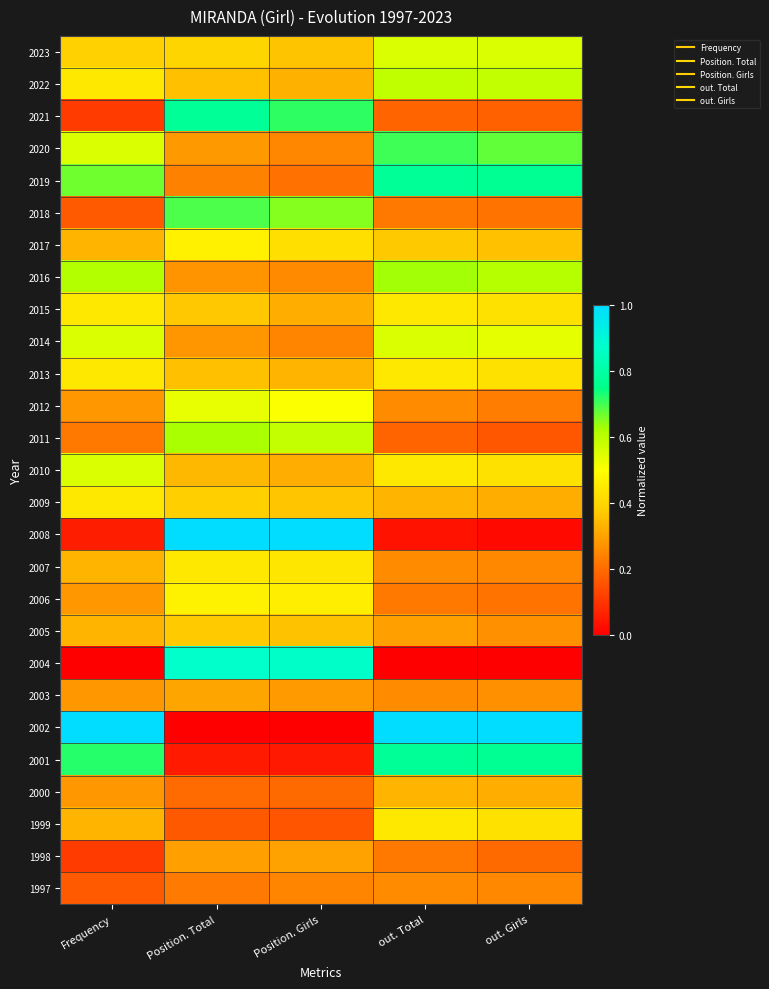

Reading left to right, list all the values displayed in this chart.

2023: Frequency=0.4	Position. Total=0.4	Position. Girls=0.4	out. Total=0.6	out. Girls=0.6
2022: Frequency=0.4	Position. Total=0.4	Position. Girls=0.3	out. Total=0.6	out. Girls=0.6
2021: Frequency=0.1	Position. Total=0.8	Position. Girls=0.7	out. Total=0.2	out. Girls=0.2
2020: Frequency=0.6	Position. Total=0.3	Position. Girls=0.2	out. Total=0.7	out. Girls=0.7
2019: Frequency=0.7	Position. Total=0.2	Position. Girls=0.2	out. Total=0.8	out. Girls=0.8
2018: Frequency=0.2	Position. Total=0.7	Position. Girls=0.7	out. Total=0.2	out. Girls=0.2
2017: Frequency=0.3	Position. Total=0.5	Position. Girls=0.4	out. Total=0.4	out. Girls=0.4
2016: Frequency=0.6	Position. Total=0.3	Position. Girls=0.3	out. Total=0.6	out. Girls=0.6
2015: Frequency=0.4	Position. Total=0.4	Position. Girls=0.3	out. Total=0.4	out. Girls=0.4
2014: Frequency=0.6	Position. Total=0.3	Position. Girls=0.2	out. Total=0.6	out. Girls=0.5
2013: Frequency=0.4	Position. Total=0.4	Position. Girls=0.3	out. Total=0.4	out. Girls=0.4
2012: Frequency=0.3	Position. Total=0.5	Position. Girls=0.5	out. Total=0.3	out. Girls=0.2
2011: Frequency=0.2	Position. Total=0.6	Position. Girls=0.6	out. Total=0.2	out. Girls=0.2
2010: Frequency=0.6	Position. Total=0.3	Position. Girls=0.3	out. Total=0.4	out. Girls=0.4
2009: Frequency=0.4	Position. Total=0.4	Position. Girls=0.4	out. Total=0.3	out. Girls=0.3
2008: Frequency=0.1	Position. Total=1.0	Position. Girls=1.0	out. Total=0.0	out. Girls=0.0
2007: Frequency=0.3	Position. Total=0.4	Position. Girls=0.4	out. Total=0.3	out. Girls=0.2
2006: Frequency=0.3	Position. Total=0.5	Position. Girls=0.5	out. Total=0.2	out. Girls=0.2
2005: Frequency=0.3	Position. Total=0.4	Position. Girls=0.4	out. Total=0.3	out. Girls=0.3
2004: Frequency=0.0	Position. Total=0.9	Position. Girls=0.9	out. Total=0.0	out. Girls=0.0
2003: Frequency=0.3	Position. Total=0.3	Position. Girls=0.3	out. Total=0.3	out. Girls=0.3
2002: Frequency=1.0	Position. Total=0.0	Position. Girls=0.0	out. Total=1.0	out. Girls=1.0
2001: Frequency=0.7	Position. Total=0.1	Position. Girls=0.0	out. Total=0.8	out. Girls=0.8
2000: Frequency=0.3	Position. Total=0.2	Position. Girls=0.2	out. Total=0.3	out. Girls=0.3
1999: Frequency=0.3	Position. Total=0.2	Position. Girls=0.2	out. Total=0.4	out. Girls=0.4
1998: Frequency=0.1	Position. Total=0.3	Position. Girls=0.3	out. Total=0.2	out. Girls=0.2
1997: Frequency=0.2	Position. Total=0.2	Position. Girls=0.2	out. Total=0.3	out. Girls=0.2